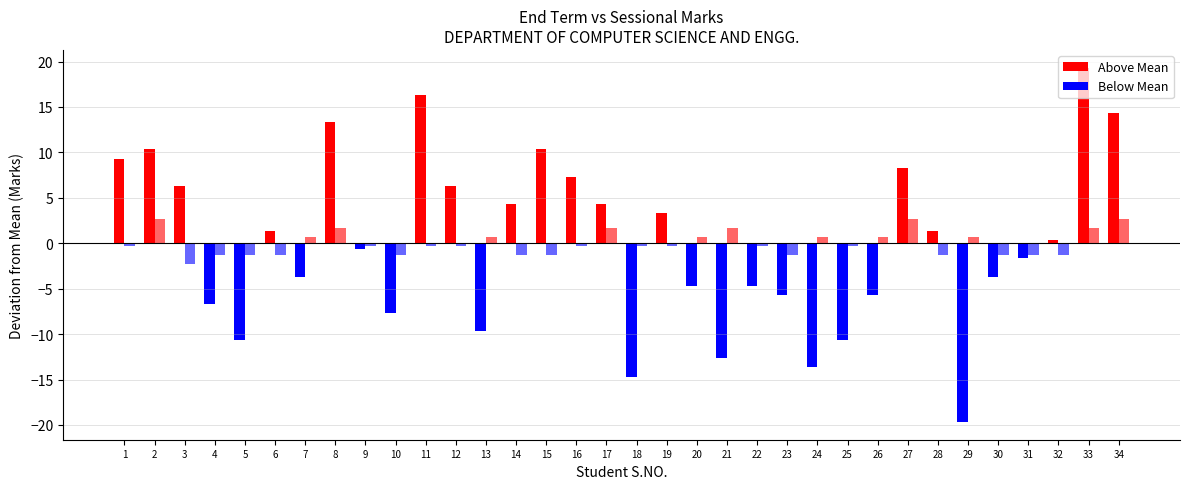

At which category is the sum across all series the highest?

33